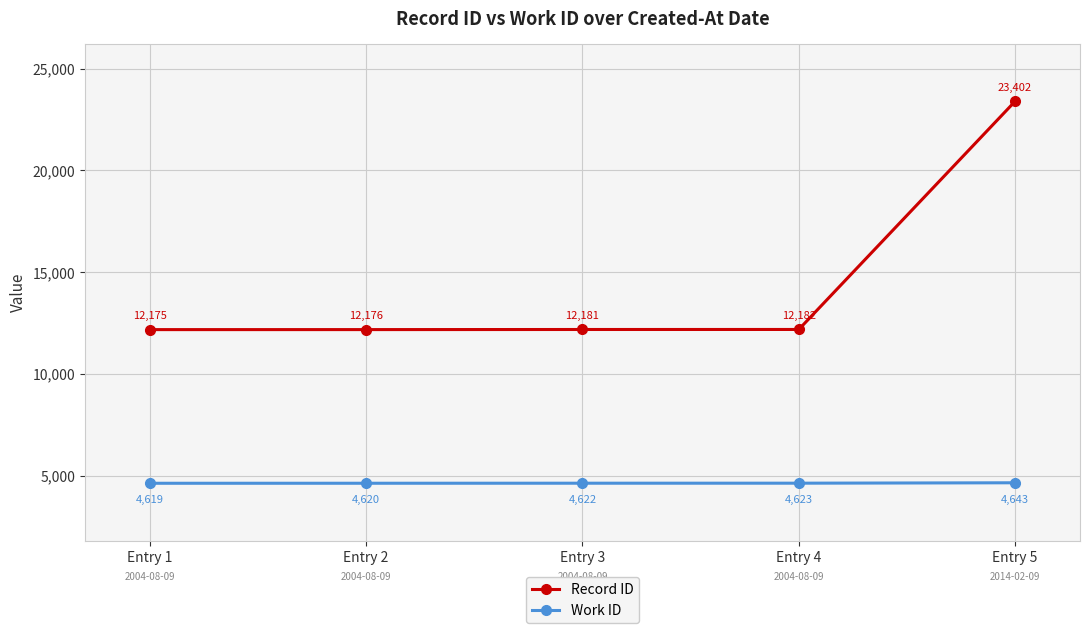

Between Entry 1 and Entry 3, which series saw the biggest shift?

Record ID